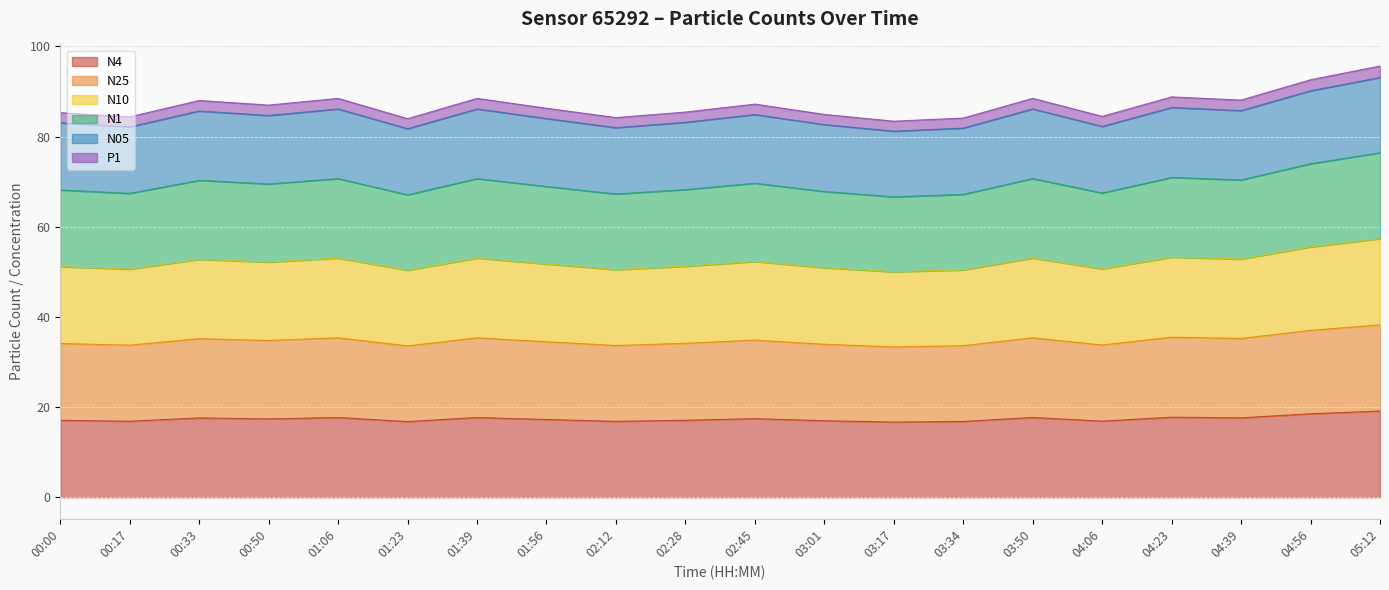

True or false: N4 has a value of 8.6 at 01:23.

False